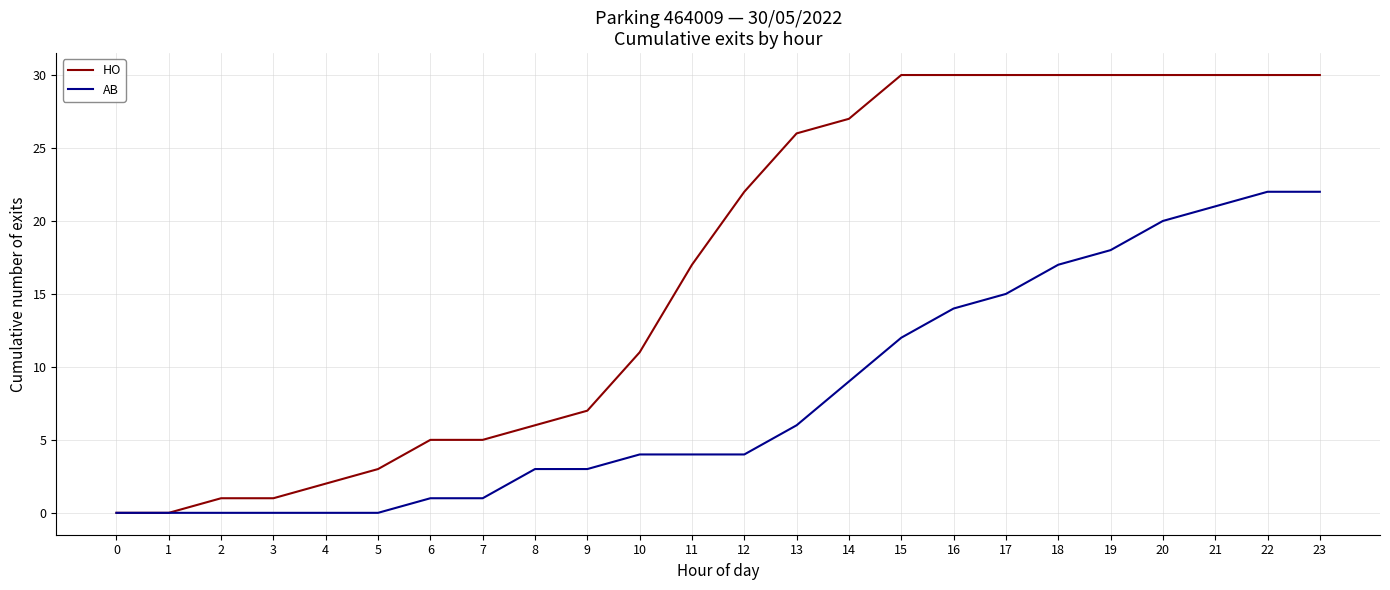

Reading left to right, transcribe all the data shown in this chart.

HO: 0	0	1	1	2	3	5	5	6	7	11	17	22	26	27	30	30	30	30	30	30	30	30	30
AB: 0	0	0	0	0	0	1	1	3	3	4	4	4	6	9	12	14	15	17	18	20	21	22	22